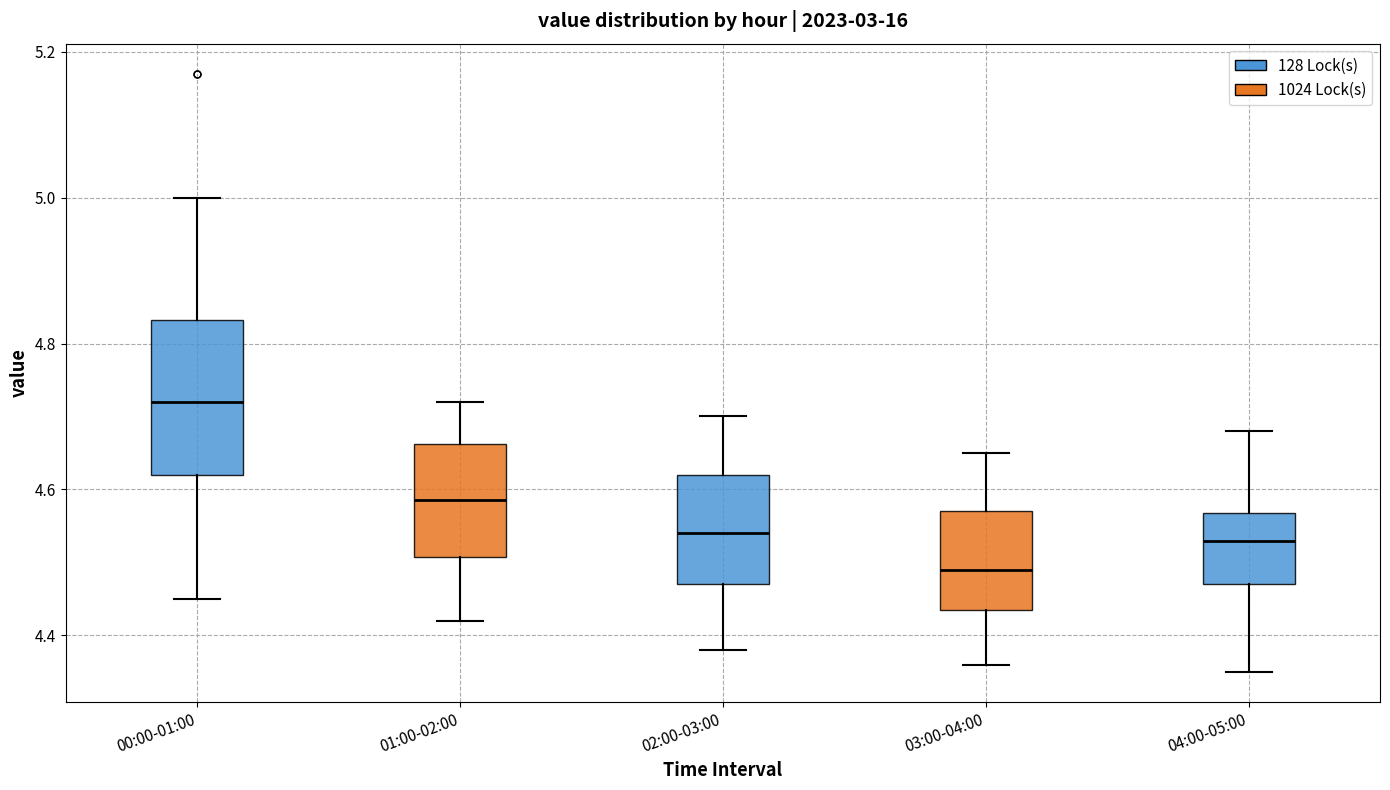

Reading left to right, read every box against the y-axis: the position of its median line, the range the box covers, and the ends of its whiskers. The values are not printed on the chart, so give them approximately, as read against the axis.

00:00-01:00: median 4.72, box 4.62 to 4.84, whiskers 4.46 to 5.00
01:00-02:00: median 4.58, box 4.50 to 4.66, whiskers 4.42 to 4.72
02:00-03:00: median 4.54, box 4.48 to 4.62, whiskers 4.38 to 4.70
03:00-04:00: median 4.50, box 4.44 to 4.58, whiskers 4.36 to 4.66
04:00-05:00: median 4.54, box 4.48 to 4.56, whiskers 4.36 to 4.68